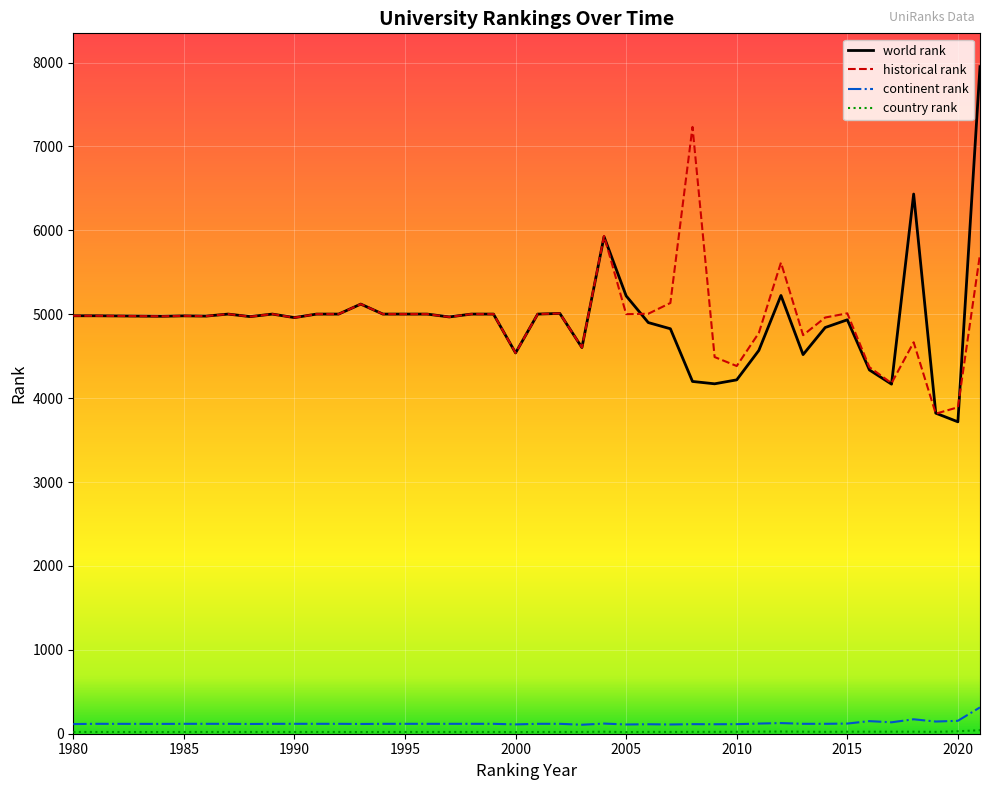

How many lines are shown in the chart?

4